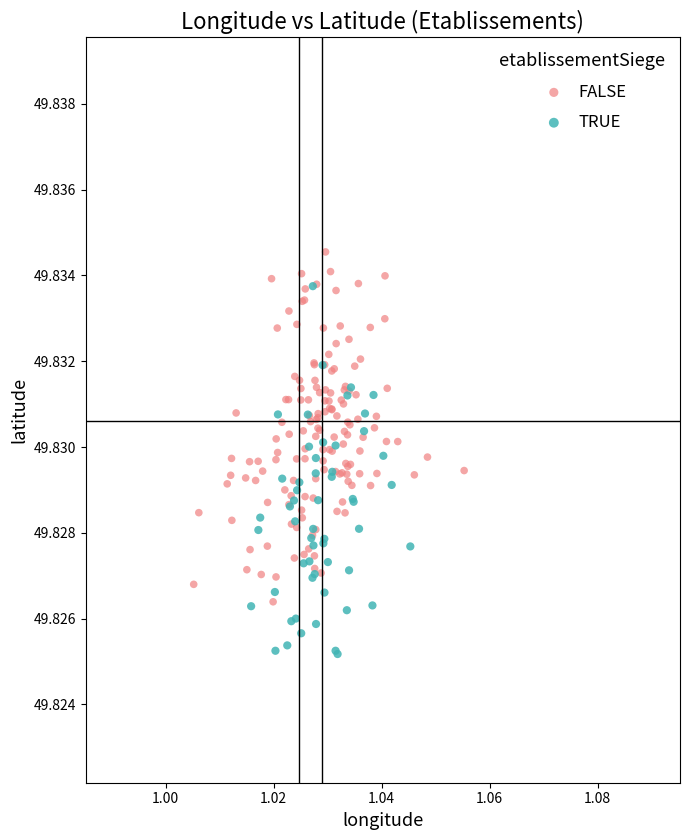

Which series reaches the minimum Y coordinate?

TRUE